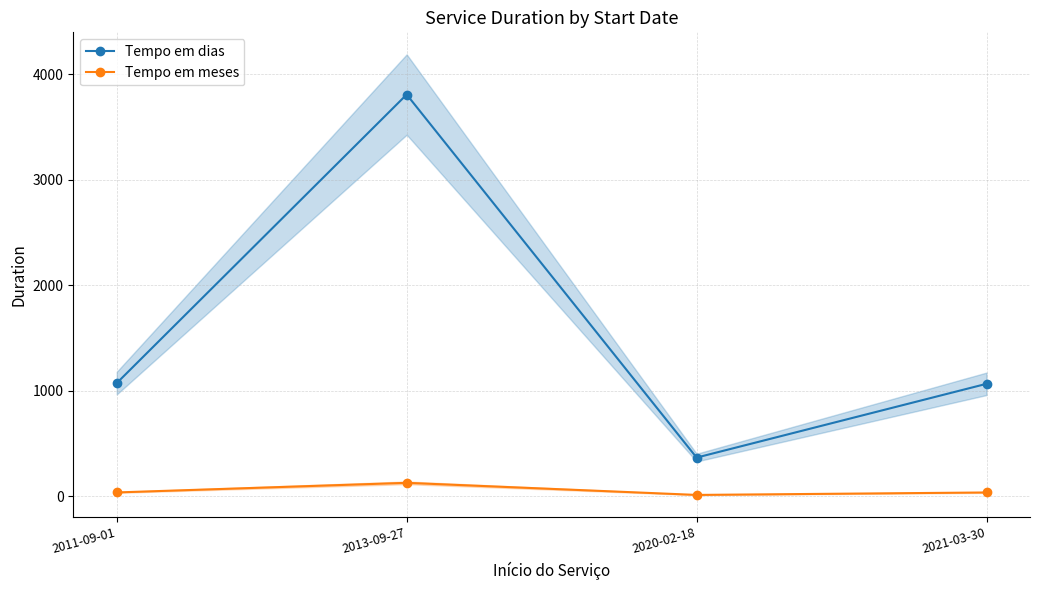

In Tempo em dias, how many points are higher than both neighbors (excluding endpoints)?

1